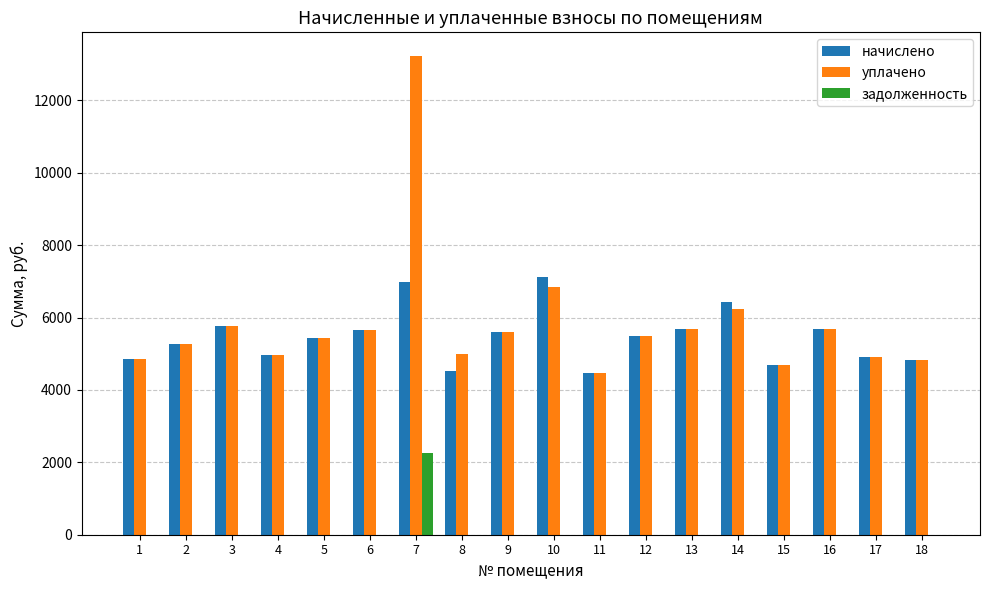

What is the greatest value displayed?

13221.0